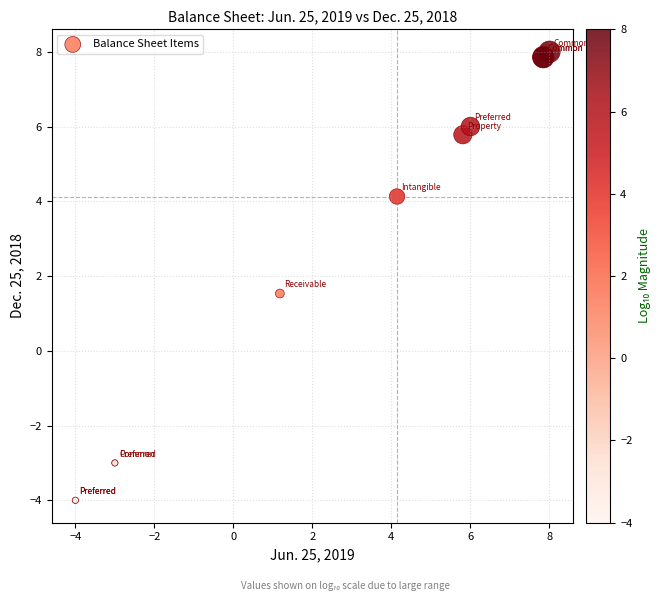

What Y value in the scatter plot is closest to 2?

1.5